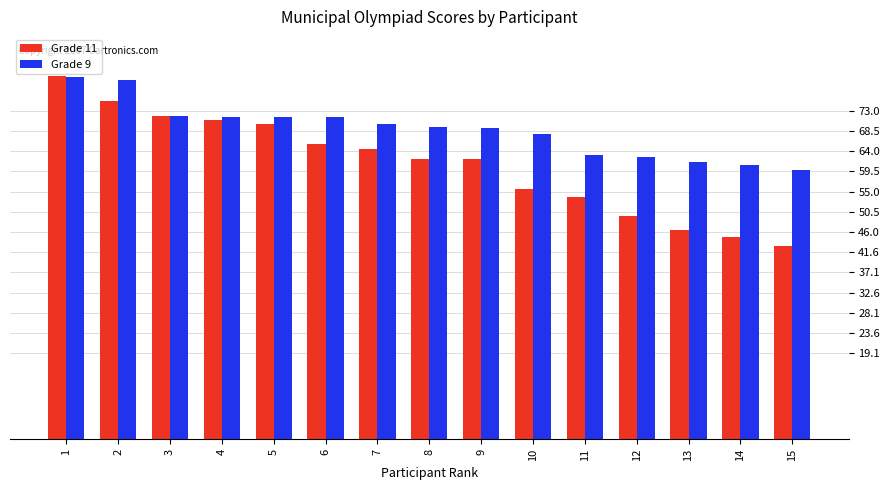

What is the difference between the Grade 11 values at 9 and 12?

12.6